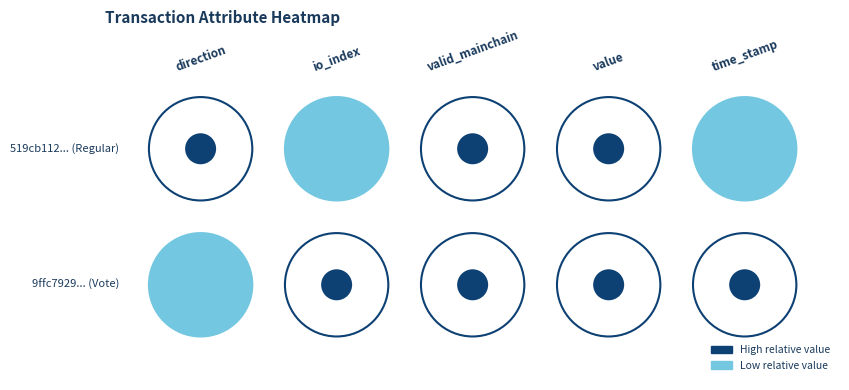

What is the highest value of the 519cb112186f8c4feb010b662f607150834e256 series?

1692706794.0